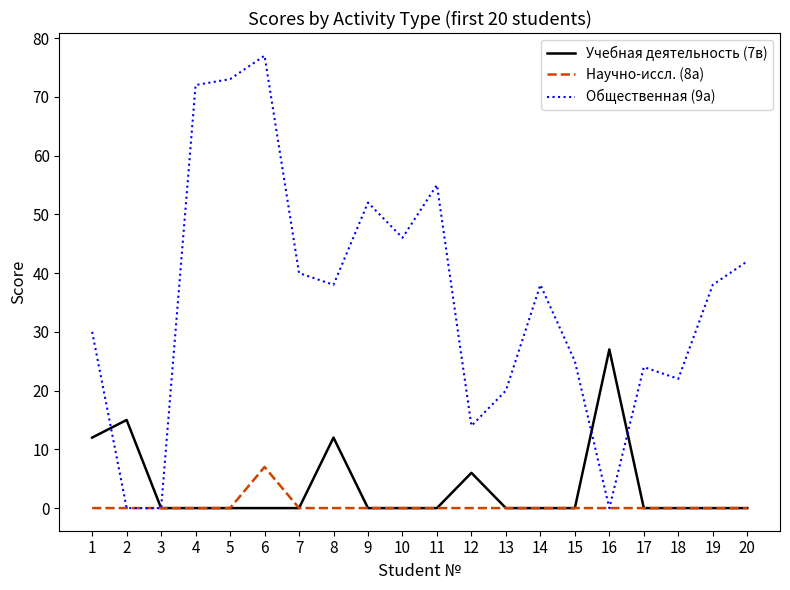

What is the highest value of the Общественная (9а) series?

77